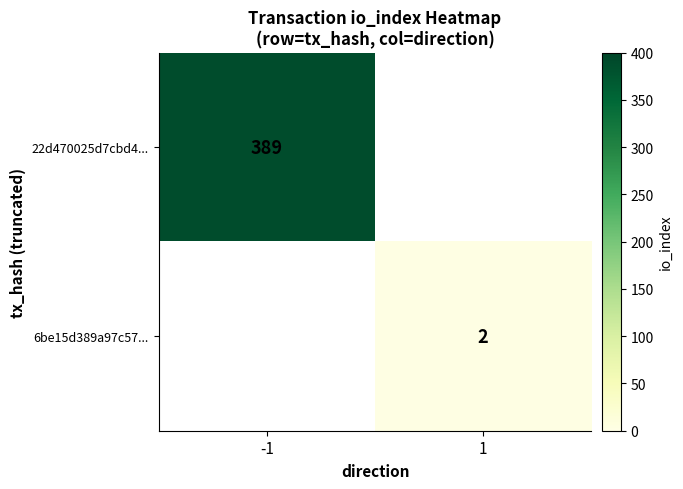

At which category does the chart reach its peak across all series?

-1